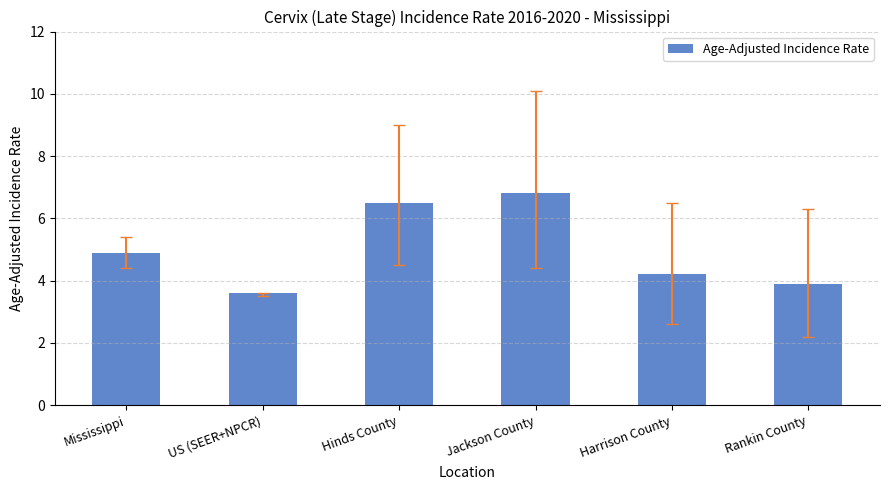

Between Harrison County and Rankin County, which is larger?

Harrison County